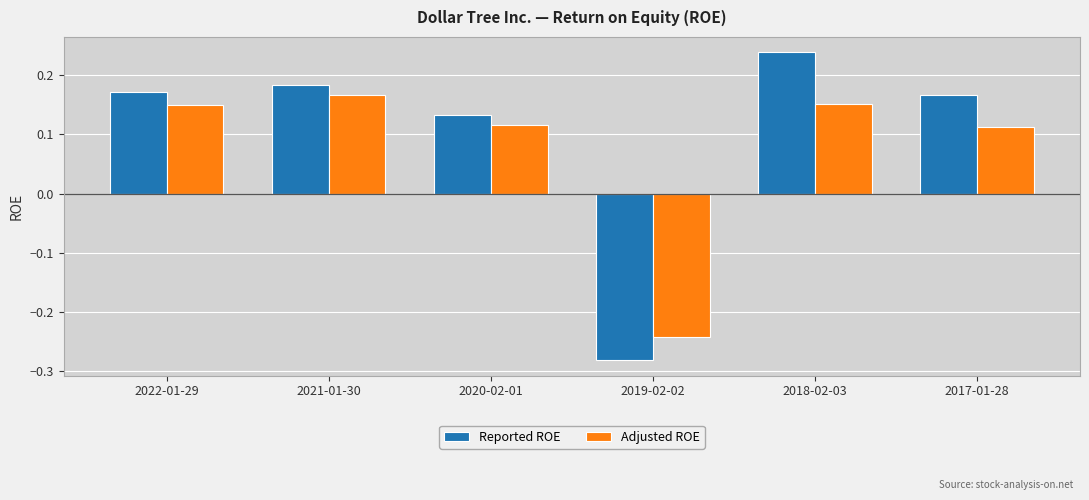

Is it true that Adjusted ROE equals 0.3 at 2022-01-29?

False